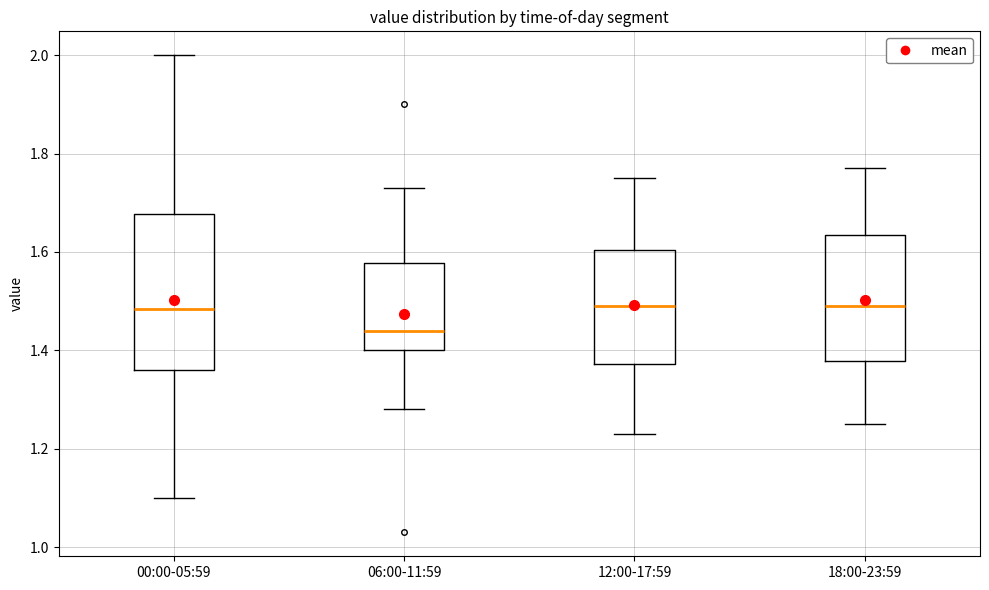

Which box is the tallest, from its lower edge to its upper edge?

00:00-05:59